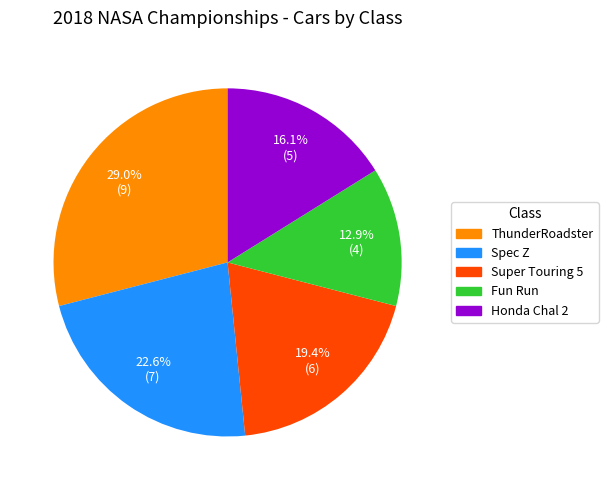

To the nearest percent, what is the combined percentage of Super Touring 5 and ThunderRoadster?

48%